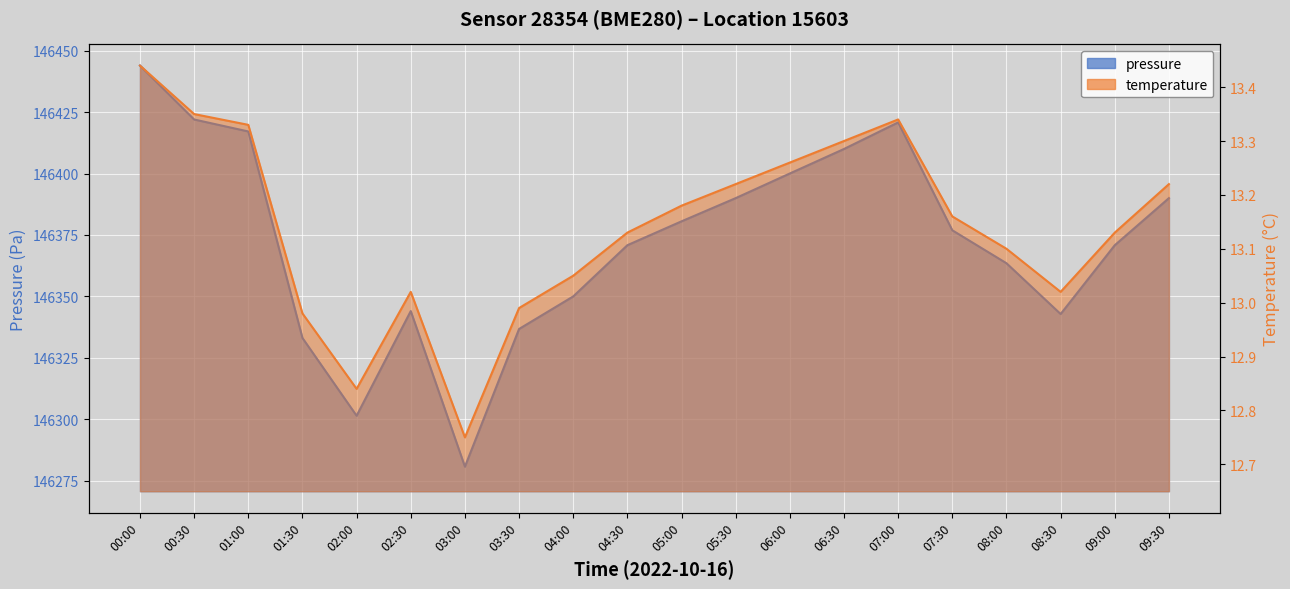

At which category is the sum across all series the highest?

00:00